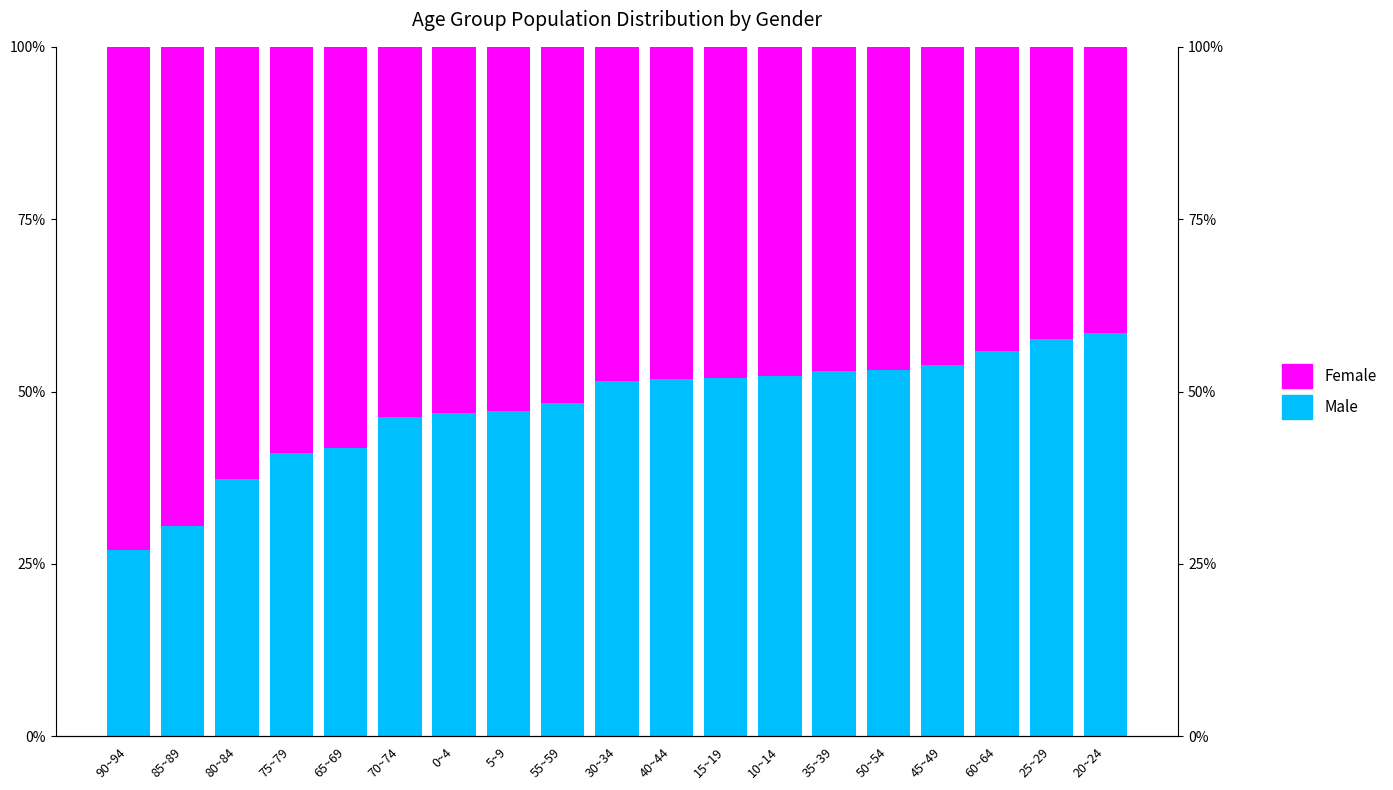

At 70~74, list the series in order from smallest to largest.

Male, Female